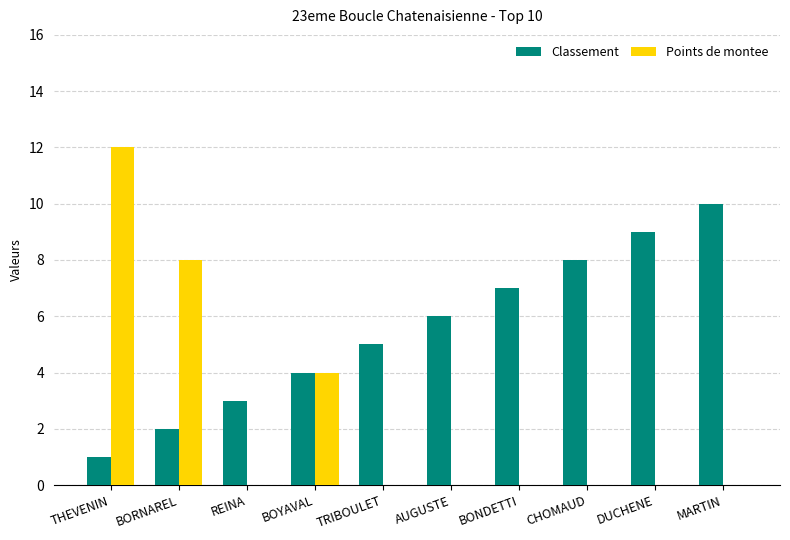

What is the difference between the Classement values at DUCHENE and CHOMAUD?

1